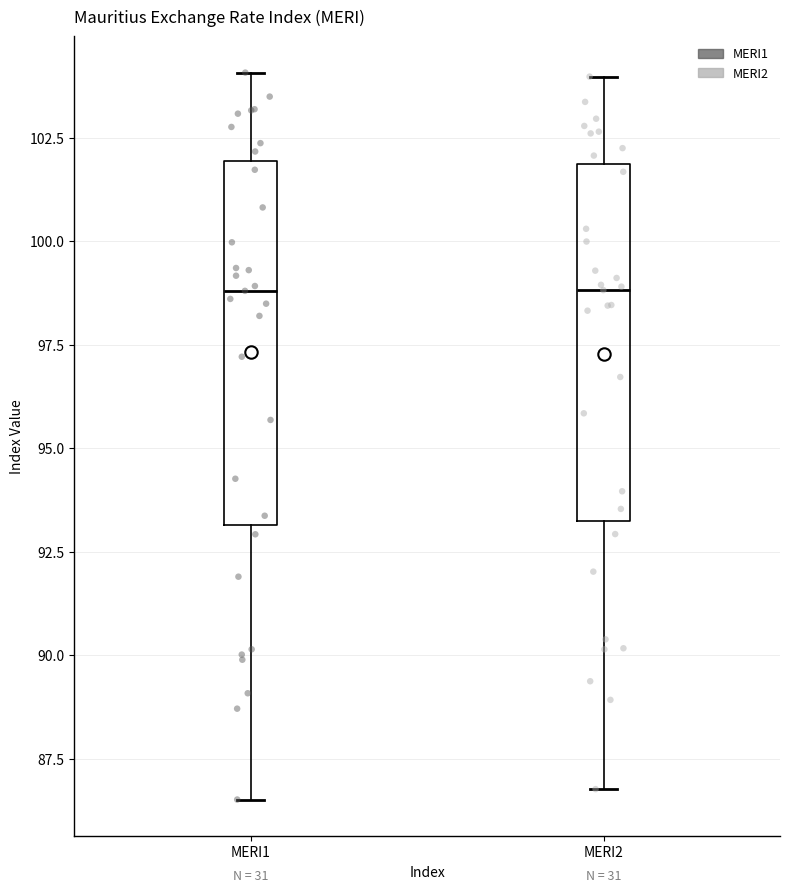

Reading left to right, read every box against the y-axis: the position of its median line, the range the box covers, and the ends of its whiskers. The values are not printed on the chart, so give them approximately, as read against the axis.

MERI1: median 99.0, box 93.0 to 102.0, whiskers 86.5 to 104.0
MERI2: median 99.0, box 93.0 to 102.0, whiskers 87.0 to 104.0